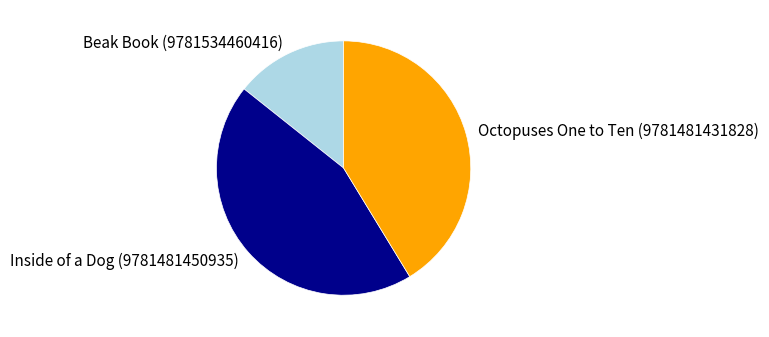

Count the number of slices in the pie.

3